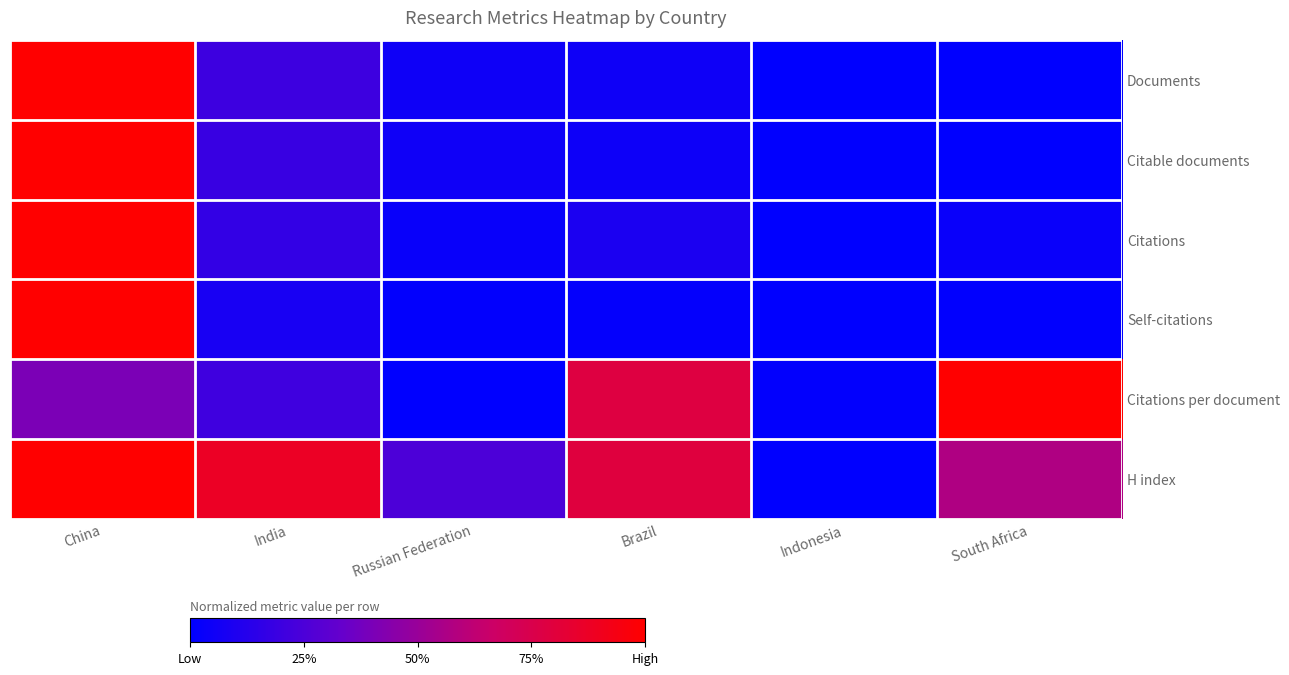

What is the greatest value displayed?

1.0